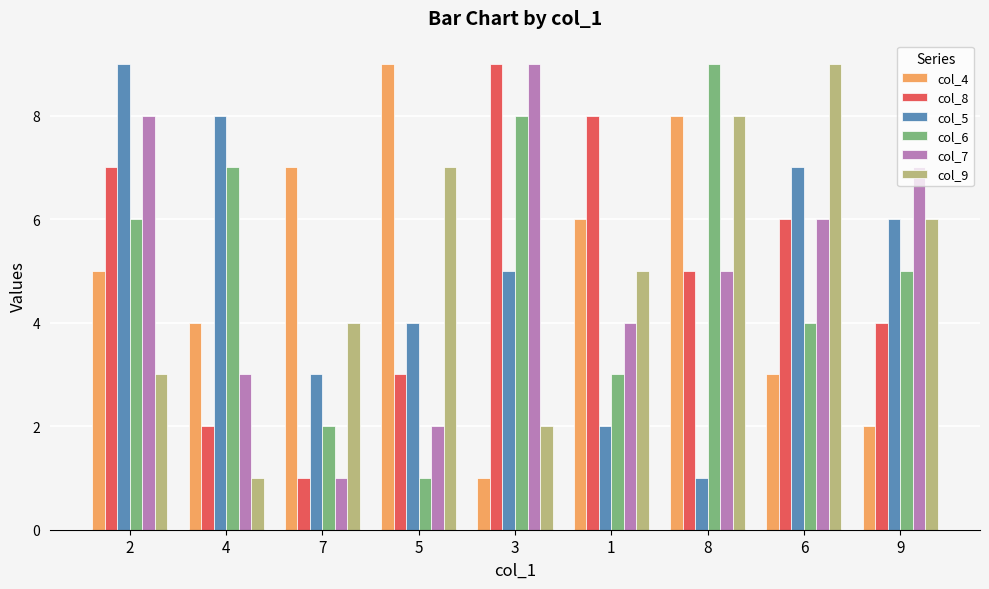

What is the difference between the second highest and second lowest values in the col_7 series?

6